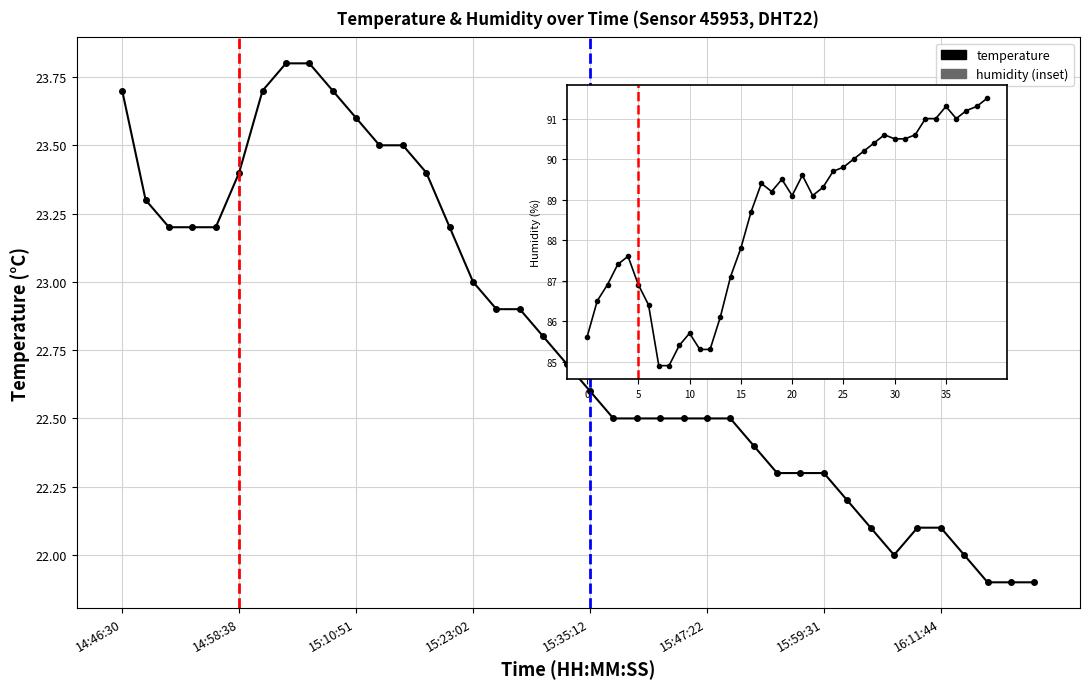

Reading left to right, transcribe all the data shown in this chart.

temperature: 23.7	23.3	23.2	23.2	23.2	23.4	23.7	23.8	23.8	23.7	23.6	23.5	23.5	23.4	23.2	23.0	22.9	22.9	22.8	22.7	22.6	22.5	22.5	22.5	22.5	22.5	22.5	22.4	22.3	22.3	22.3	22.2	22.1	22.0	22.1	22.1	22.0	21.9	21.9	21.9
humidity: 85.6	86.5	86.9	87.4	87.6	86.9	86.4	84.9	84.9	85.4	85.7	85.3	85.3	86.1	87.1	87.8	88.7	89.4	89.2	89.5	89.1	89.6	89.1	89.3	89.7	89.8	90.0	90.2	90.4	90.6	90.5	90.5	90.6	91.0	91.0	91.3	91.0	91.2	91.3	91.5